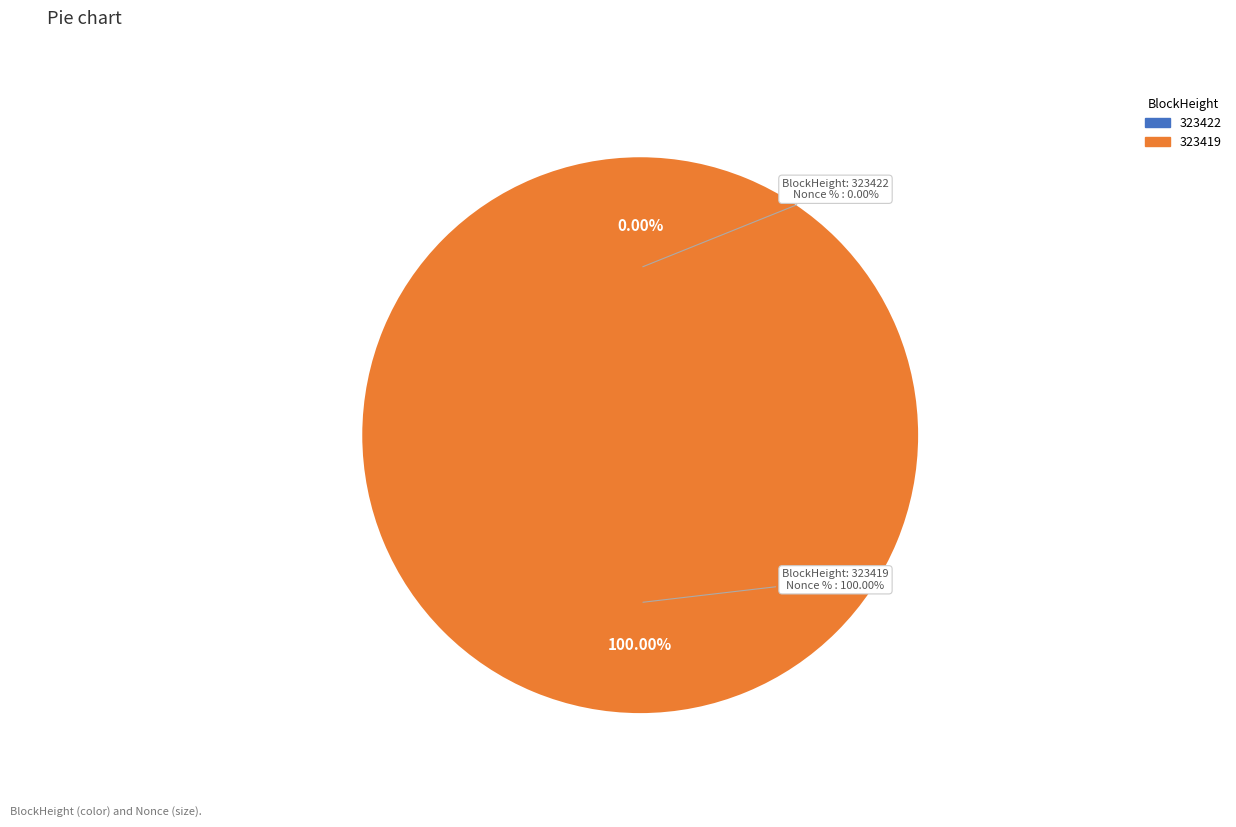

Is the sum of 323422 and 323419 greater than half?

Yes